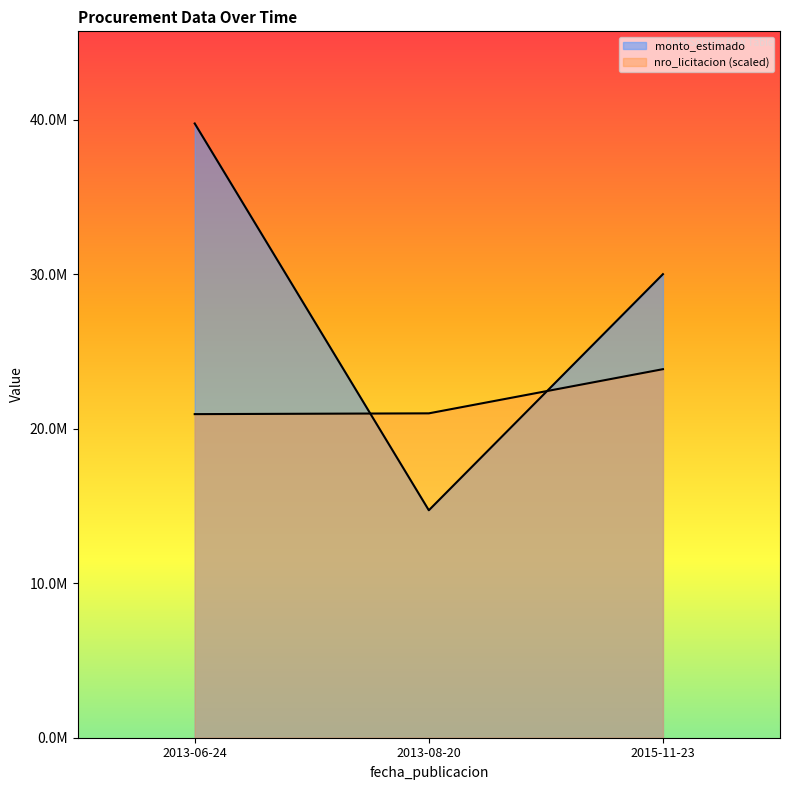

What is the minimum value for nro_licitacion?

20941678.2